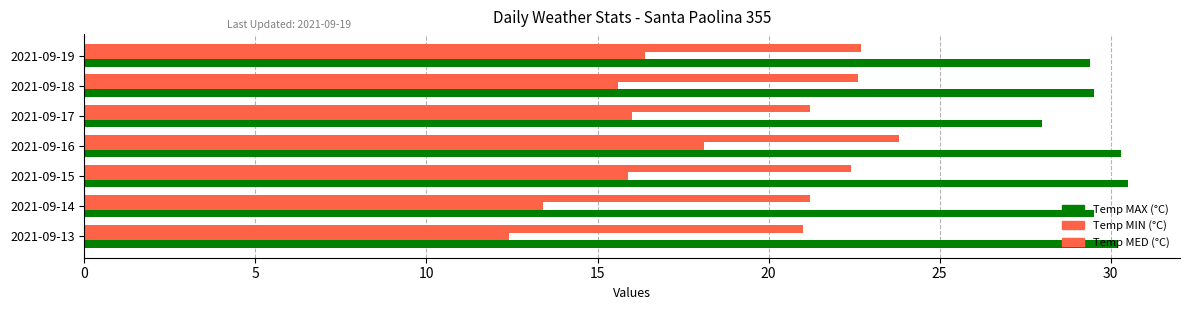

How many categories are shown in the chart?

7